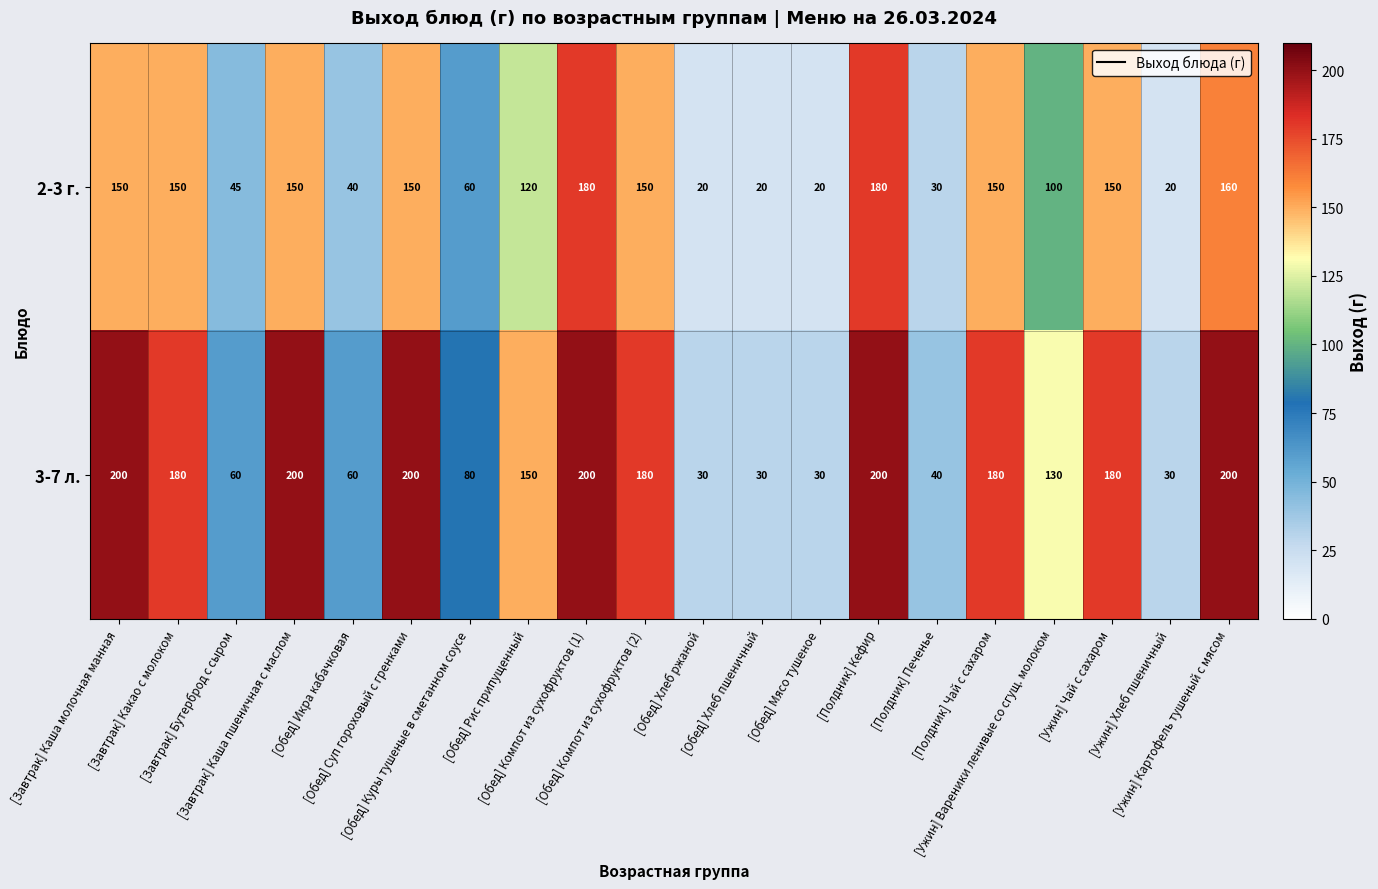

What is the total value across all series at [Полдник] Печенье?

70